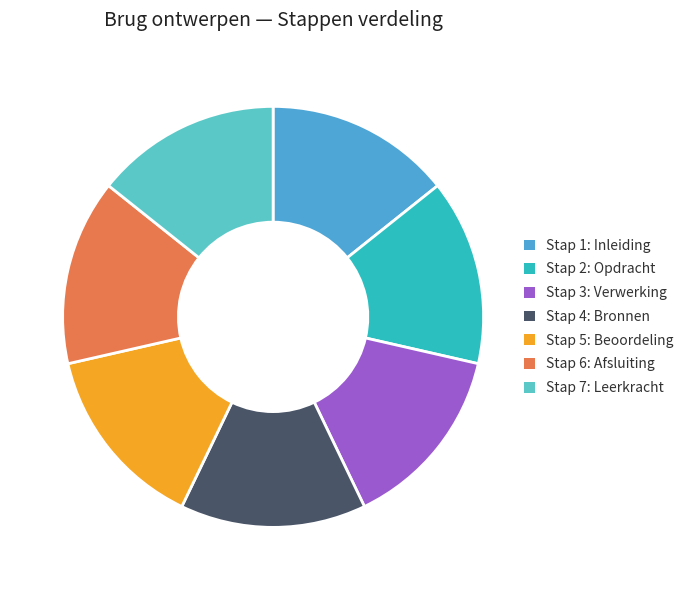

The Stap 6: Afsluiting slice represents 27% of the pie. True or false?

False